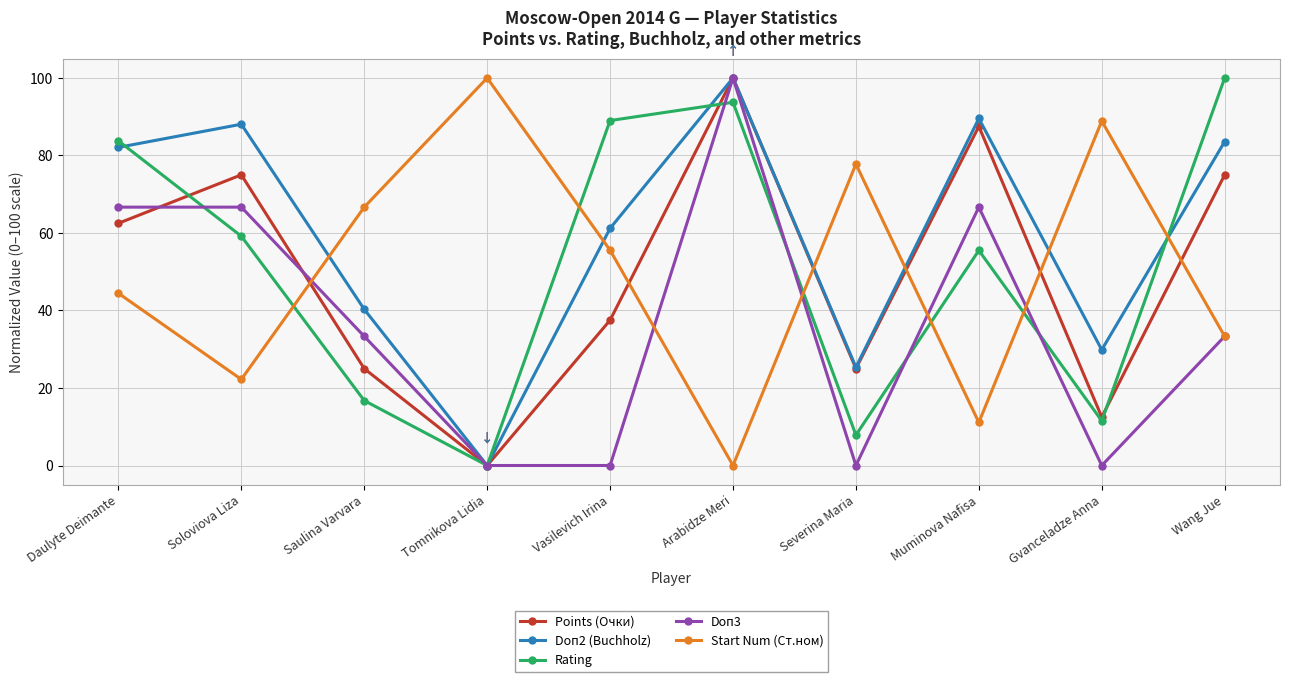

How many Points (Очки) values are between 25 and 75?

6